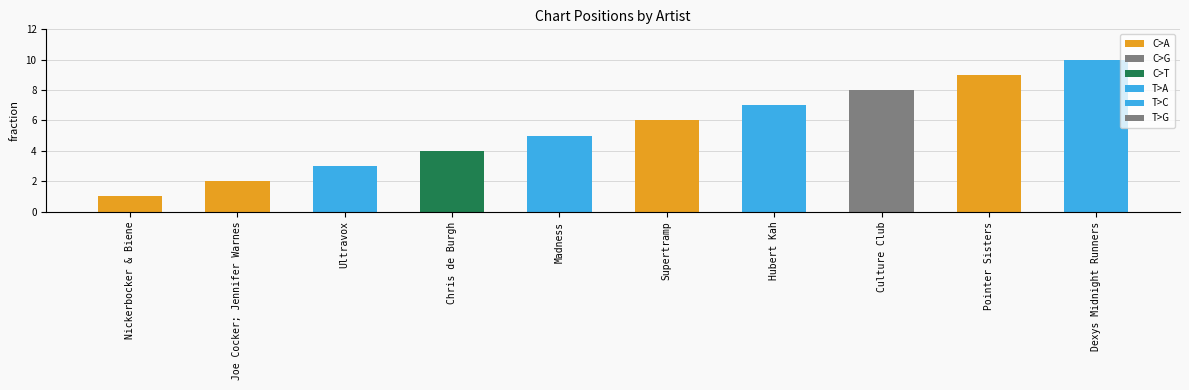

Reading left to right, extract all data points from this chart.

1	2	3	4	5	6	7	8	9	10